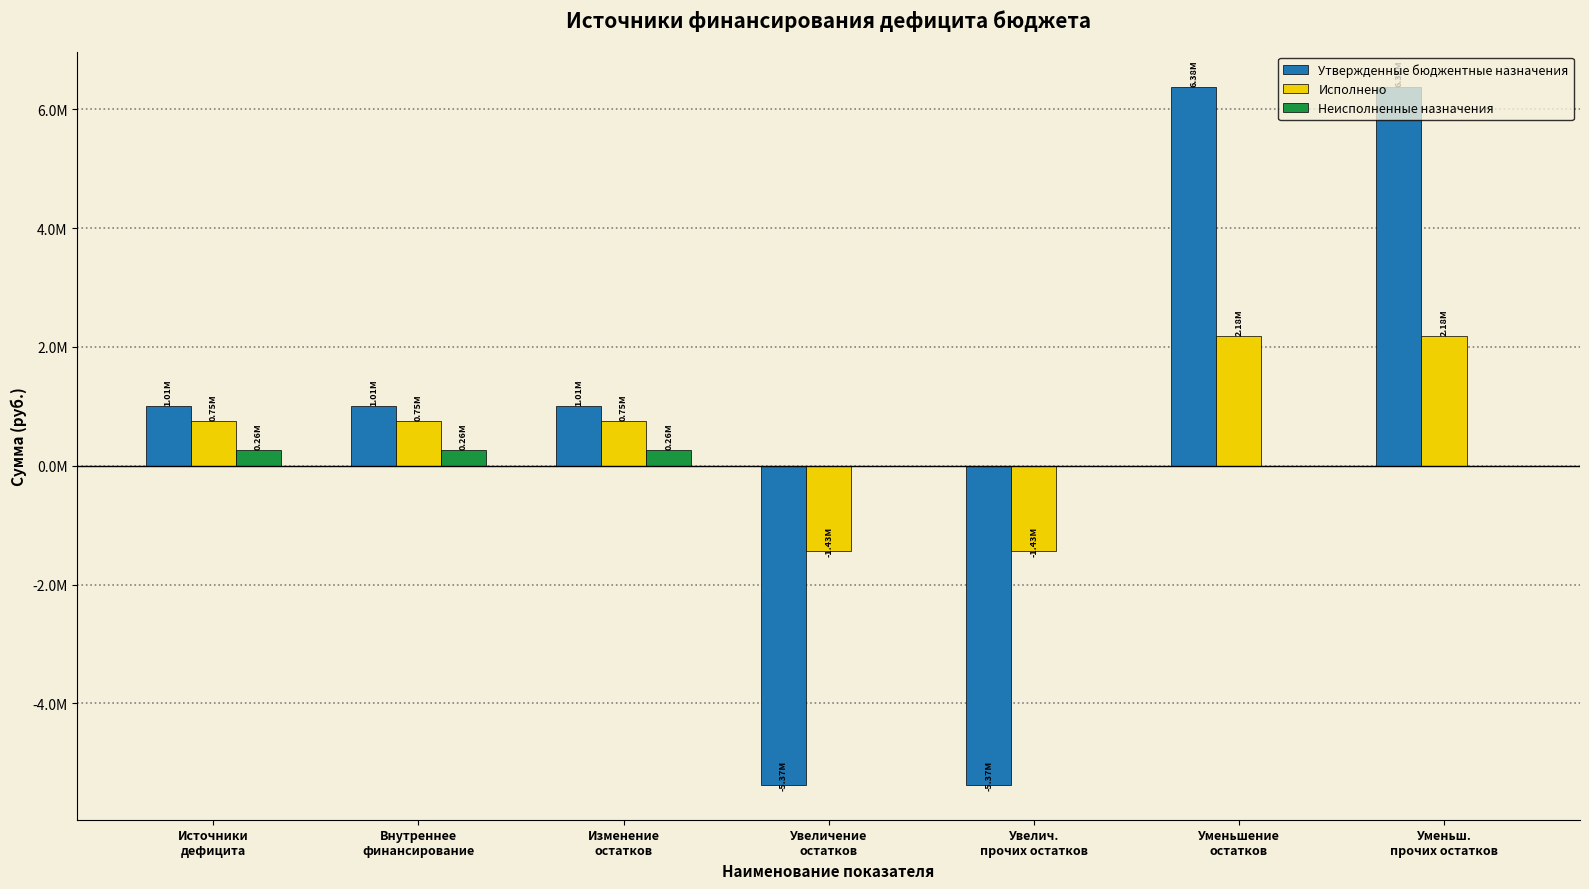

Is the value of Утвержденные бюджентные назначения at Увелич.
прочих остатков greater than the value of Неисполненные назначения at Увеличение
остатков?

No